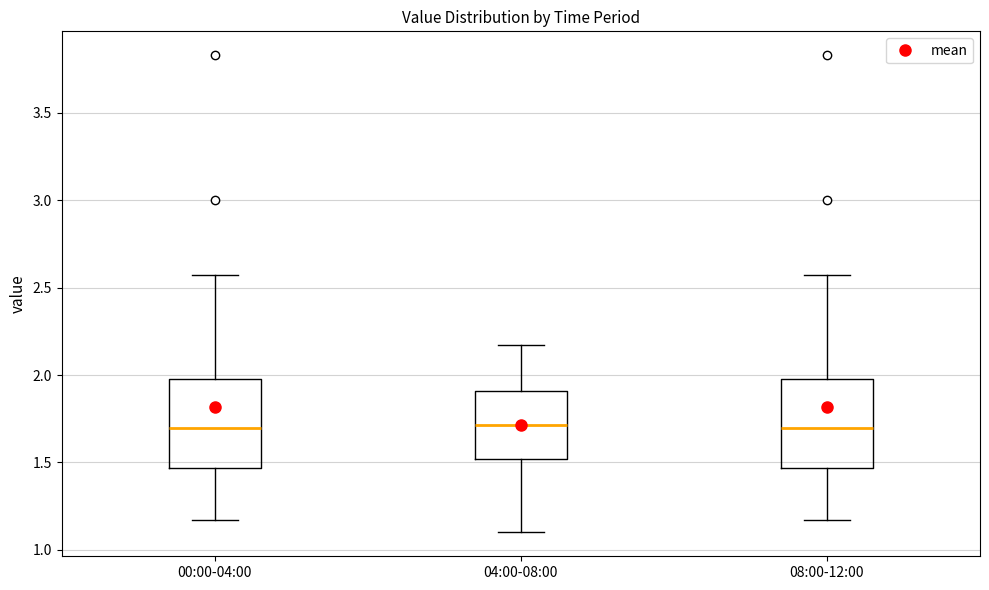

Reading left to right, transcribe this box plot: for each box, give where its median line is, the range the box spans, and where its two whiskers end, as read against the y-axis. The values are not printed on the chart, so give them approximately, as read against the axis.

00:00-04:00: median 1.70, box 1.45 to 2.00, whiskers 1.15 to 2.55
04:00-08:00: median 1.70, box 1.50 to 1.90, whiskers 1.10 to 2.15
08:00-12:00: median 1.70, box 1.45 to 2.00, whiskers 1.15 to 2.55